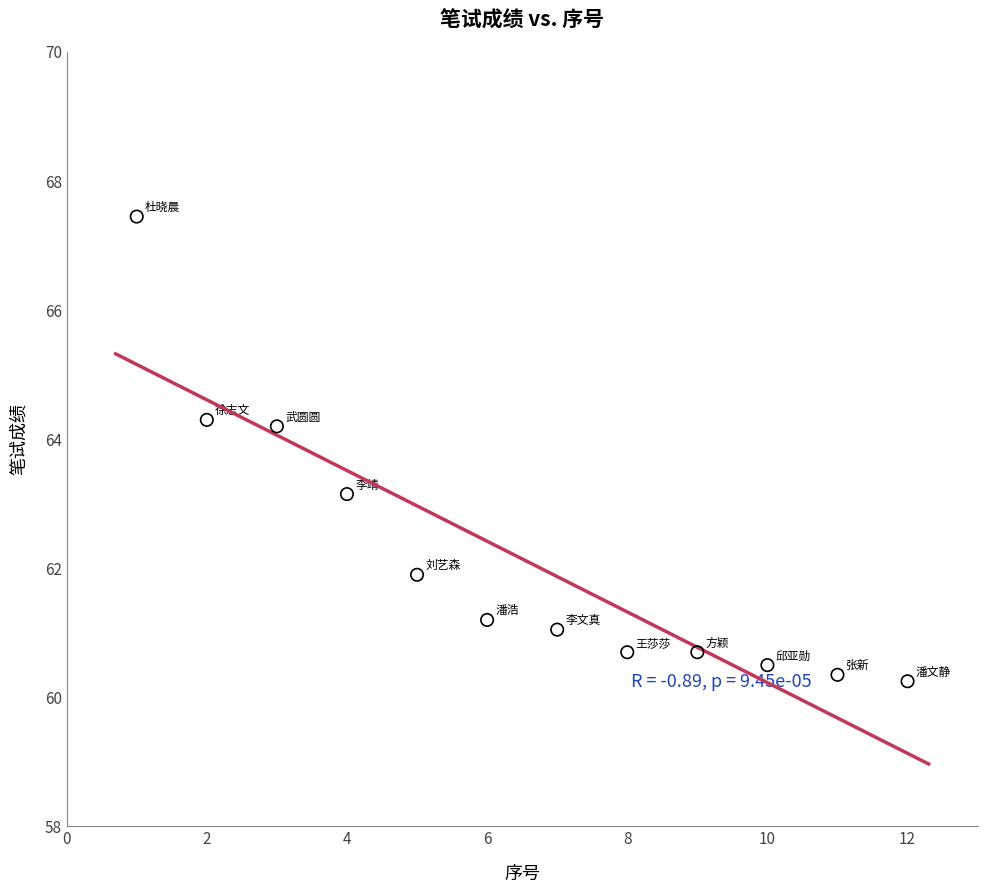

What is the range of X values (max minus min)?

11.0